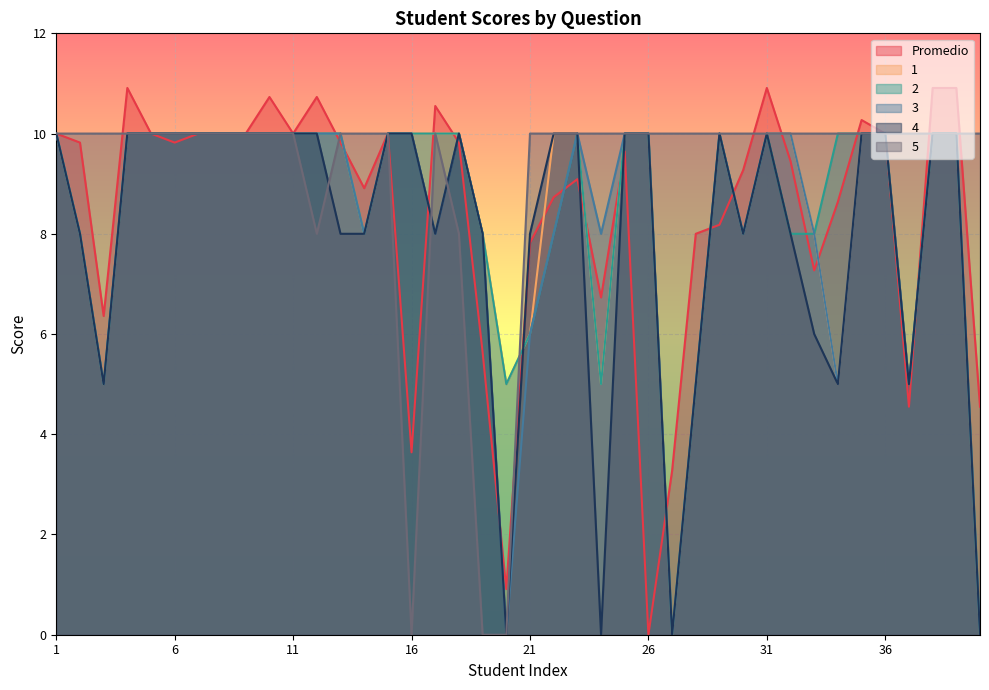

What is the greatest value displayed?

10.9